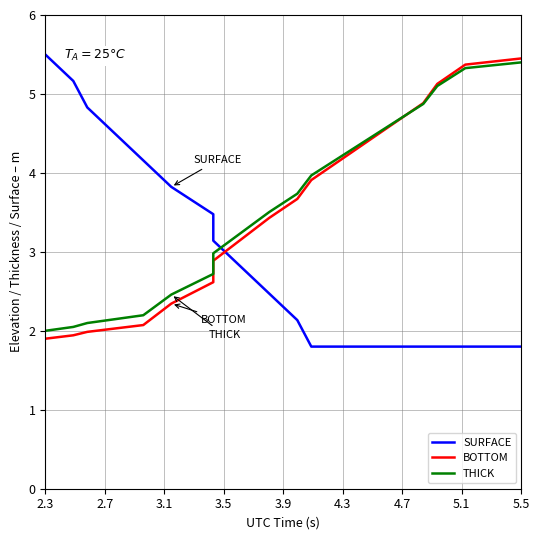

List the series in order of their peak value, lowest first.

THICK, BOTTOM, SURFACE